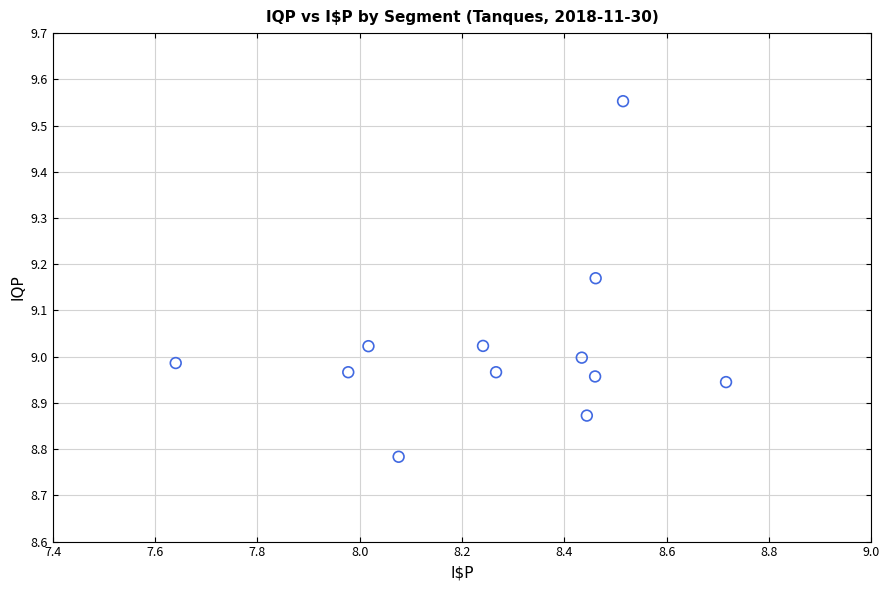

What is the range of Y values (max minus min)?

0.8